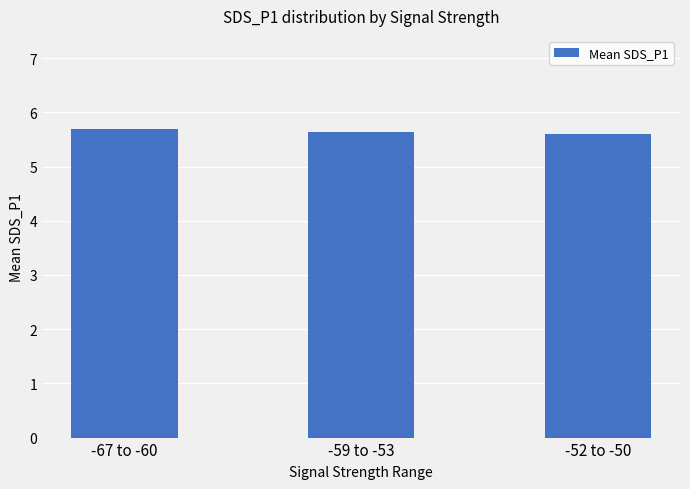

True or false: the data shows 8.2 at -59 to -53.

False